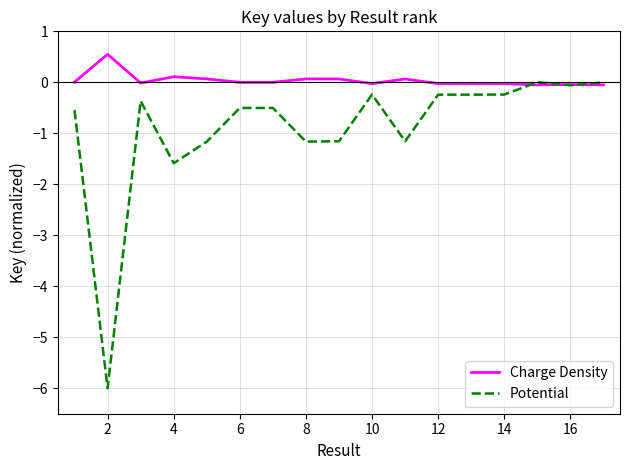

Which series has the widest spread of values?

Potential